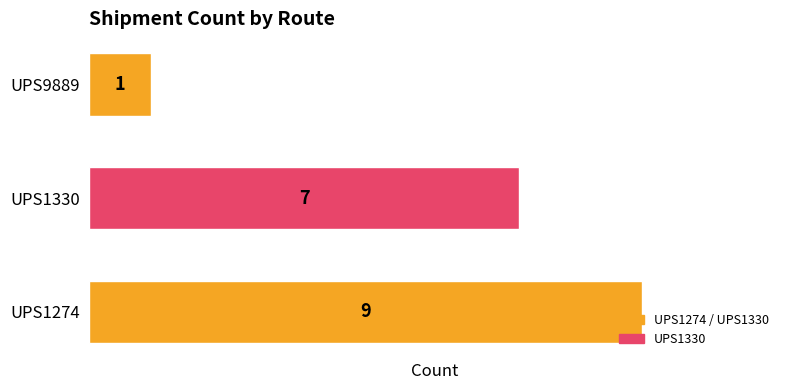

What is the change in value from UPS1274 to UPS9889?

-8